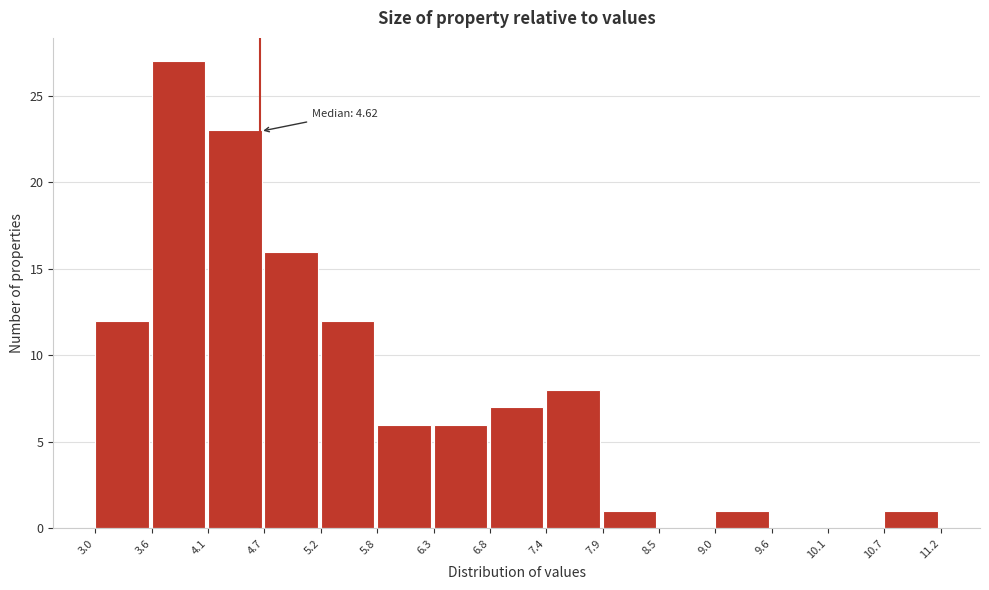

Over which range of the x-axis is the bar tallest?

3.6 to 4.1